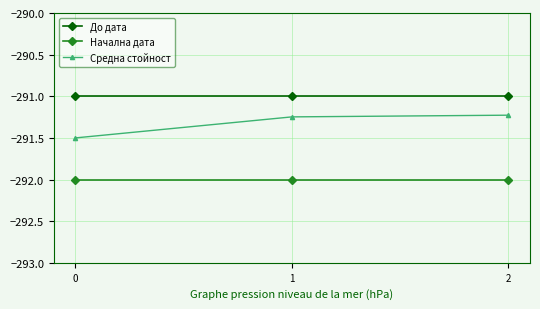

Which series has the widest spread of values?

Средна стойност